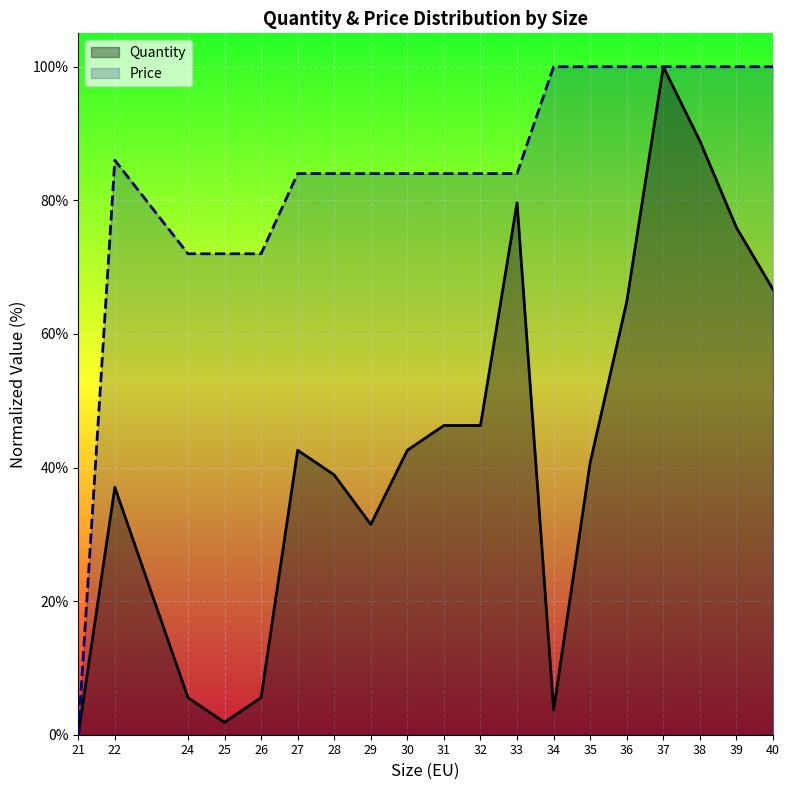

What is the value of the Price point at the 2nd from the left?

86.0